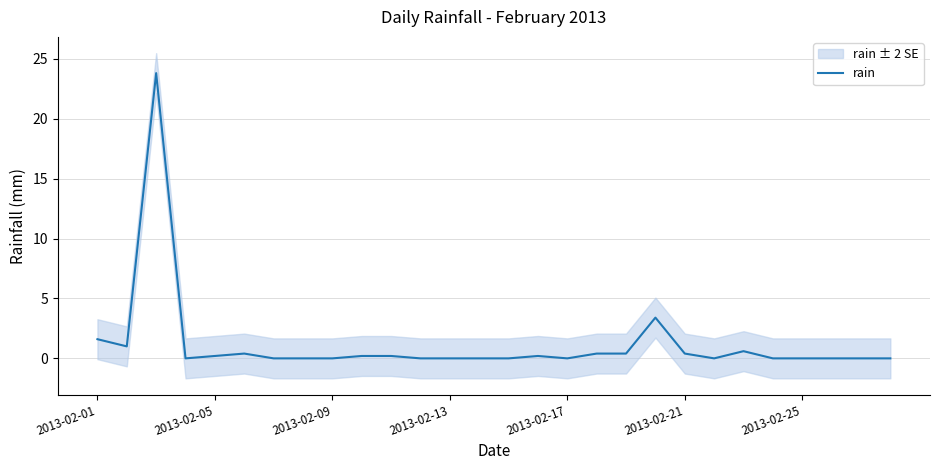

Does the chart display data point markers on the line(s)?

No